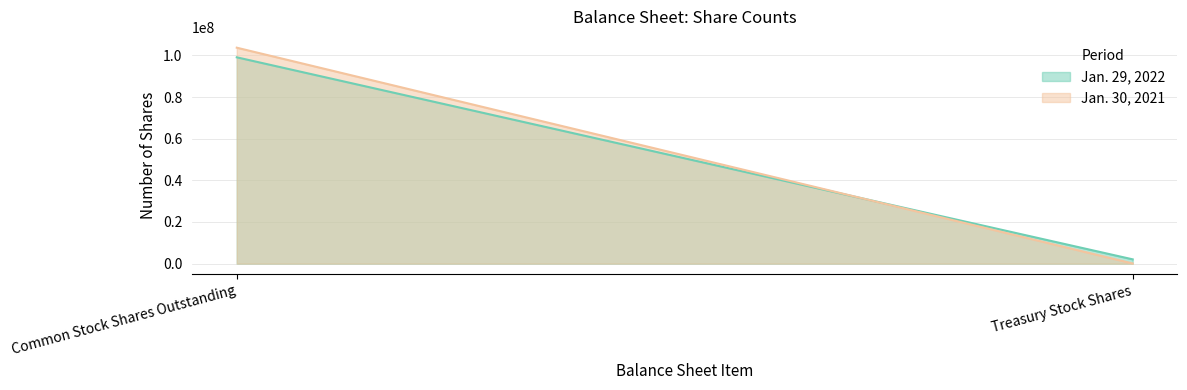

Which series has the largest total across all categories?

Jan. 30, 2021